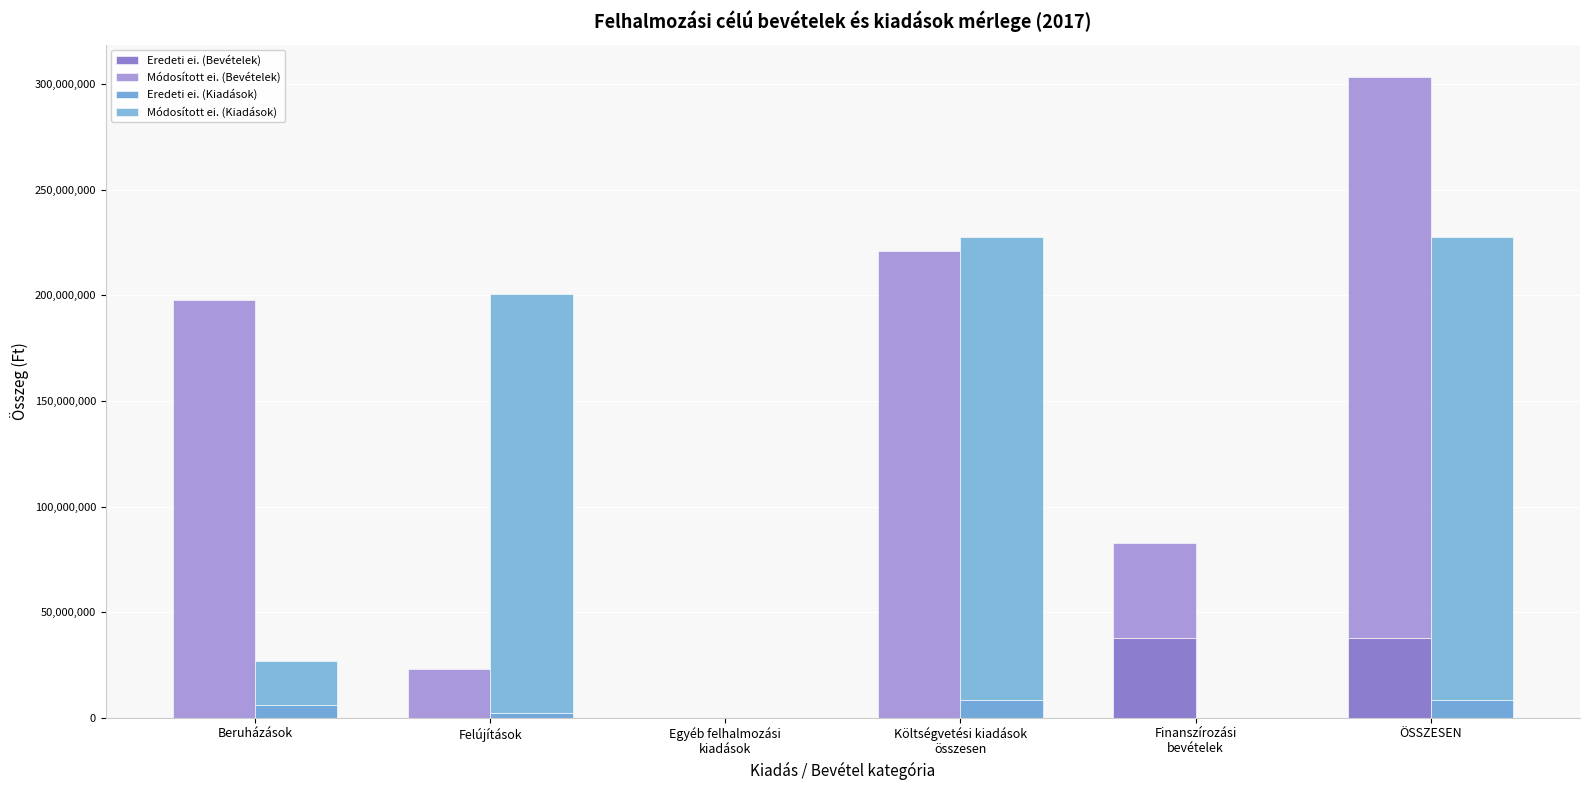

Count the number of data series in this chart.

4